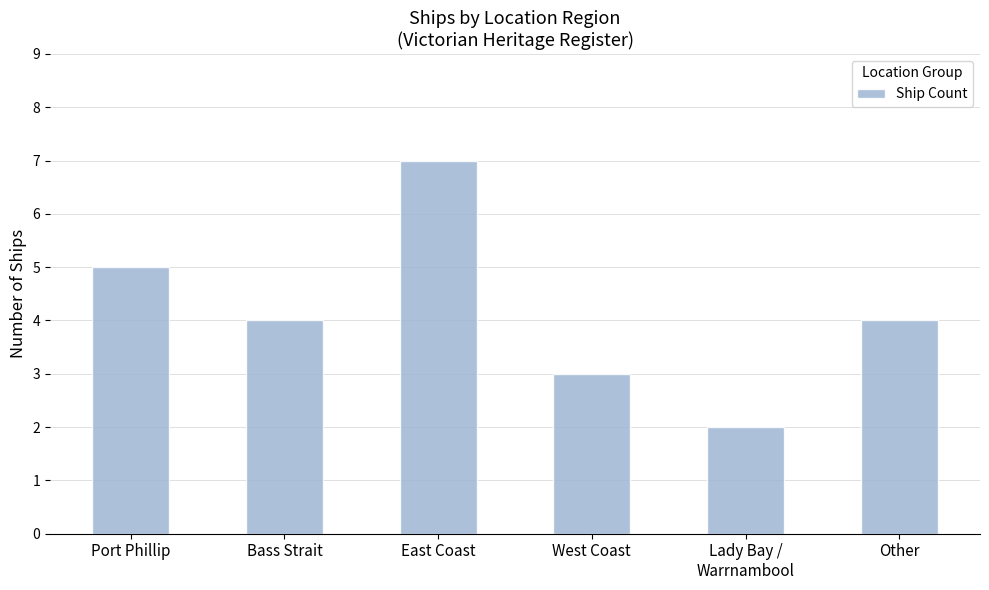

The value at Bass Strait is 2. True or false?

False